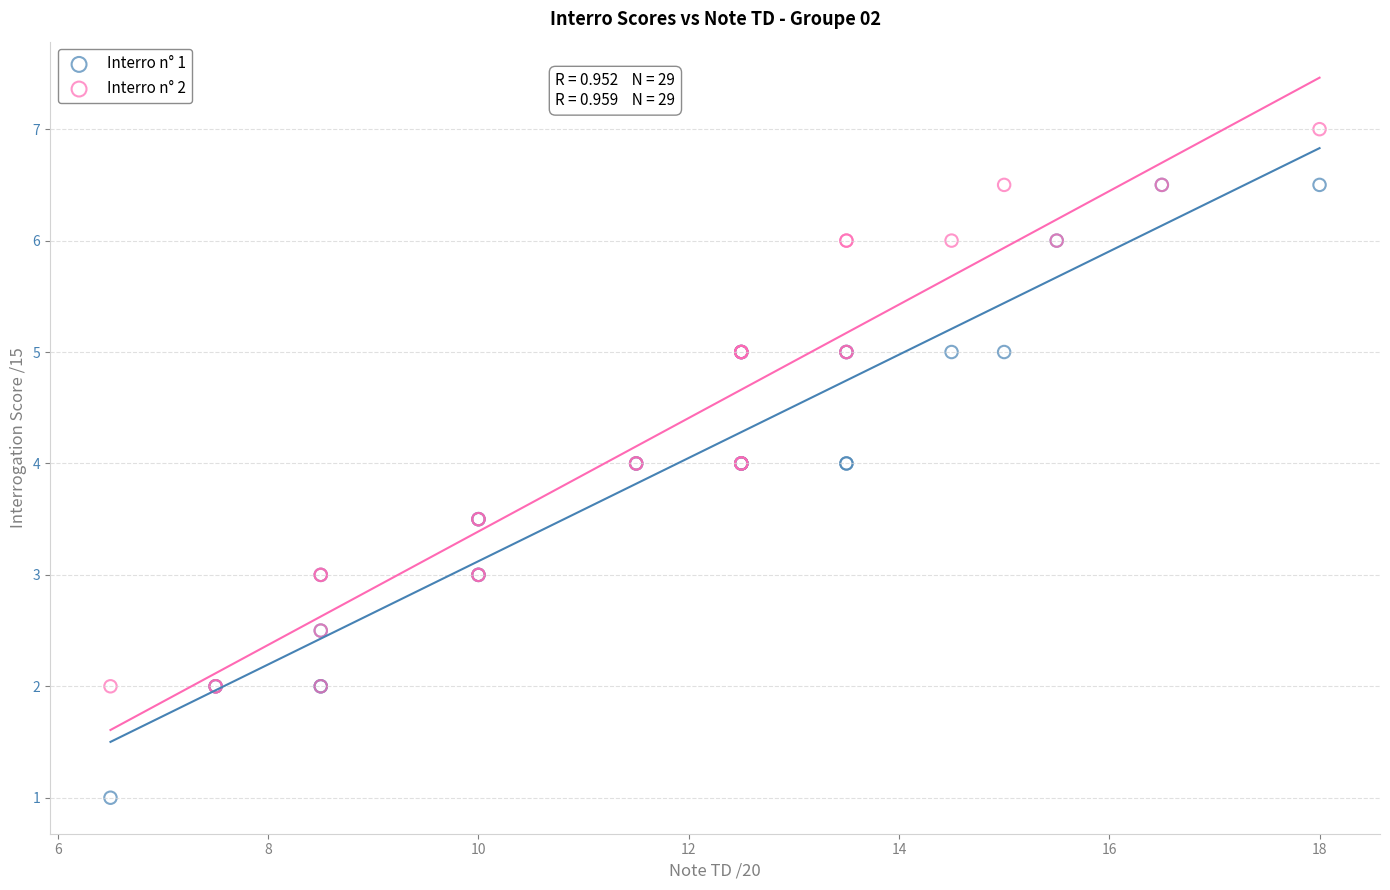

What are all the series names shown in the legend?

Interro n° 1, Interro n° 2